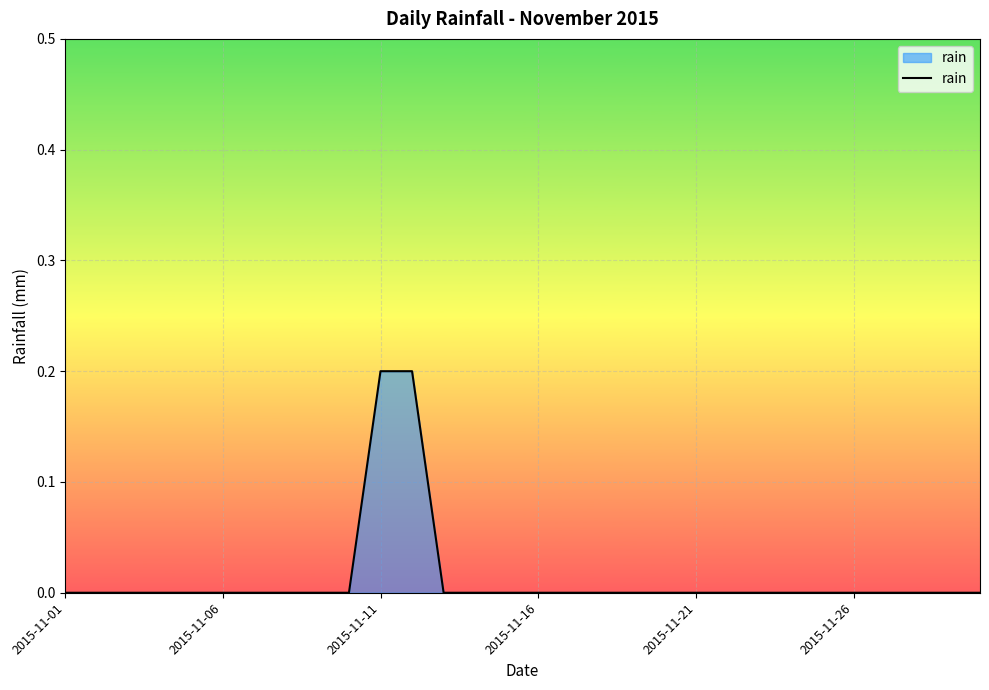

How many lines are shown in the chart?

1